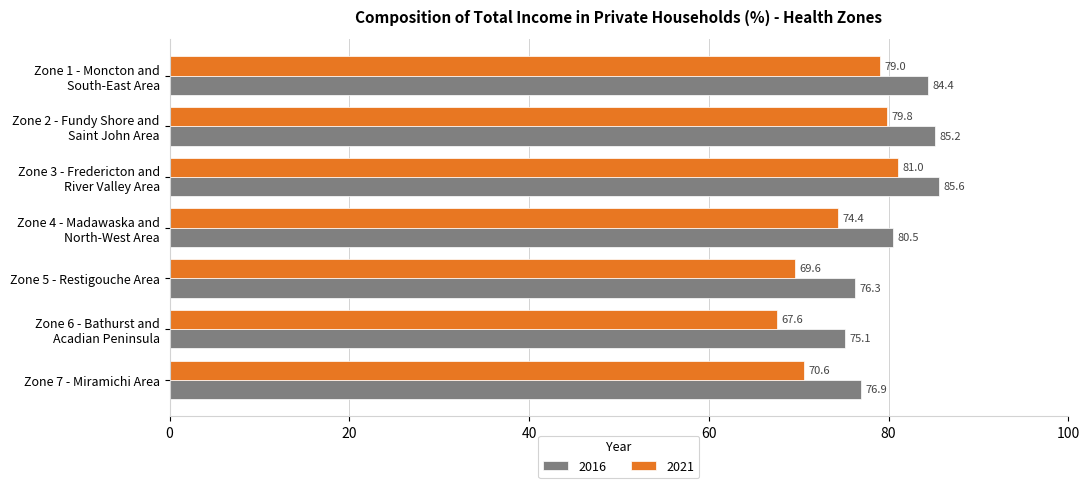

At which label does 2016 reach its minimum?

Zone 6 - Bathurst and
Acadian Peninsula